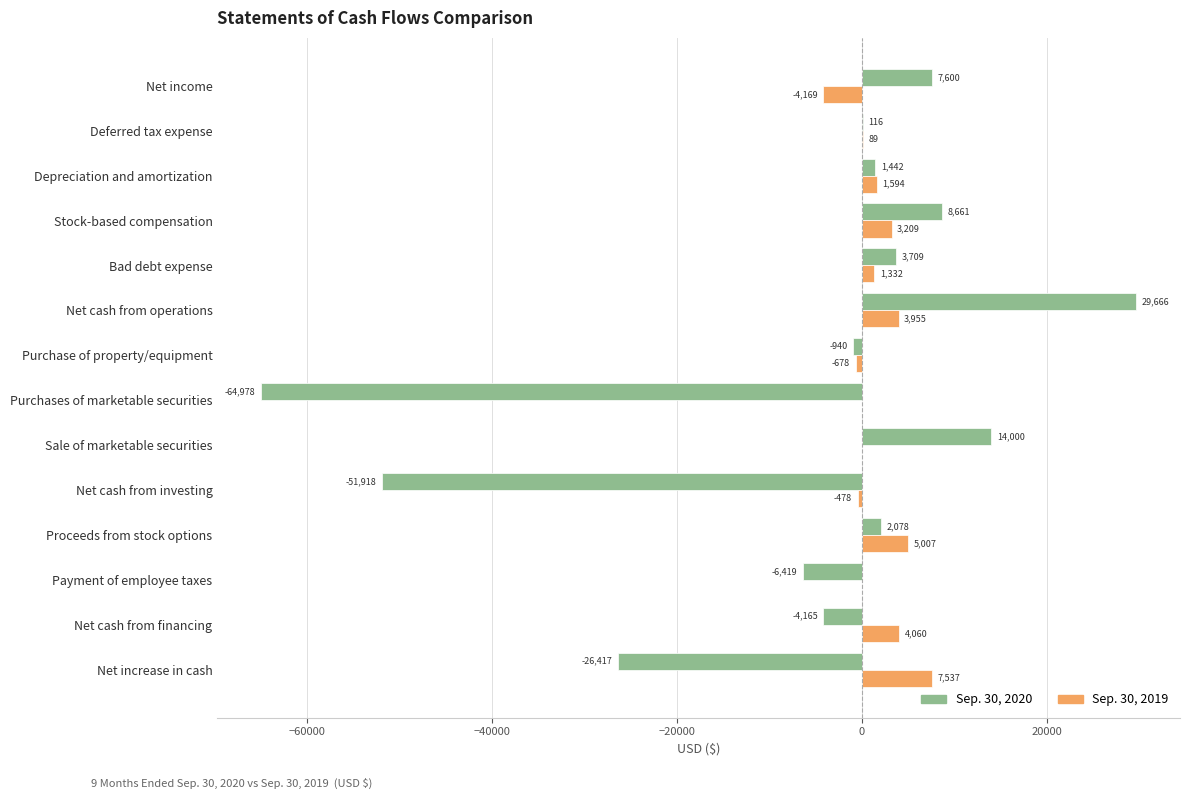

Between Payment of employee taxes and Net increase in cash, which series saw the biggest shift?

Sep. 30, 2020